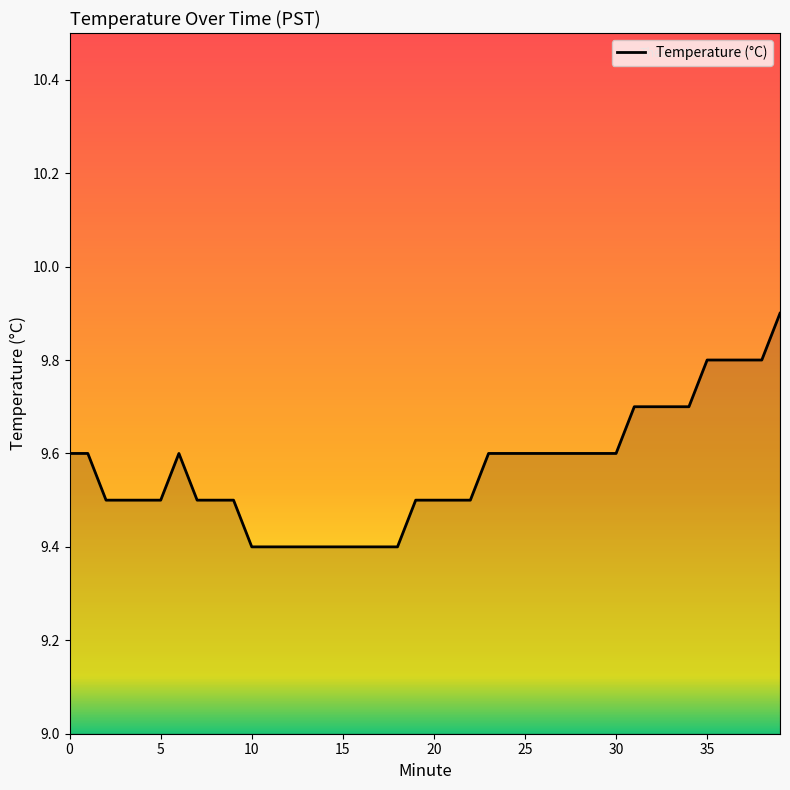

What is the maximum value shown in the chart?

9.9